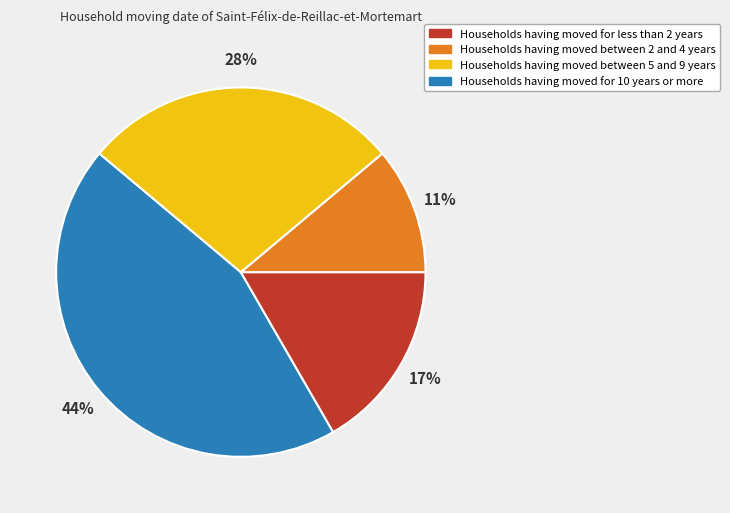

How many segments does this pie chart have?

4